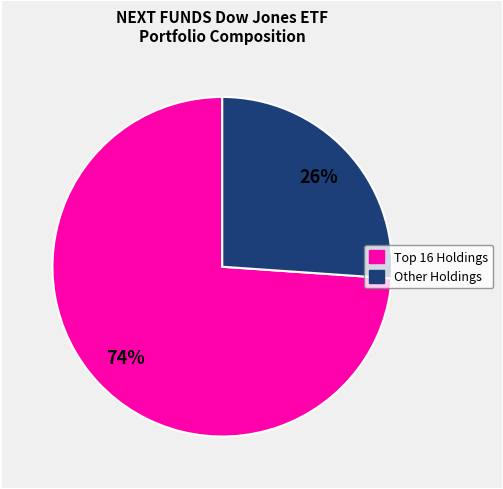

Does any single category account for the majority?

Yes